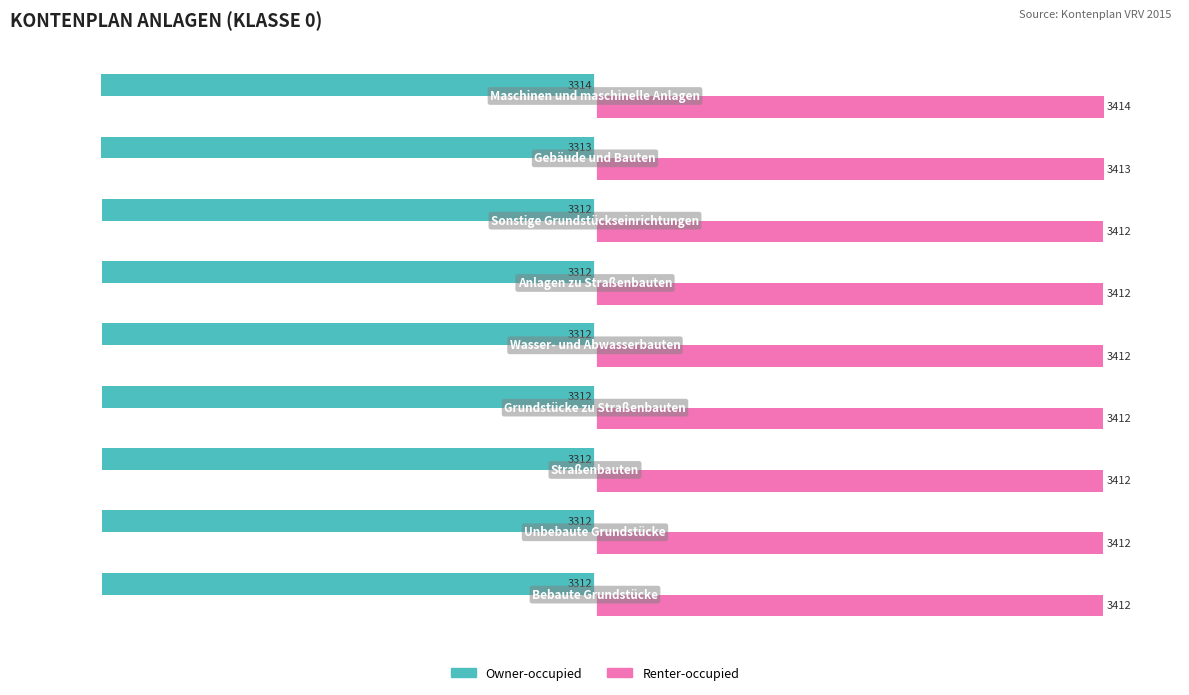

What is the sum of all Owner-occupied values?

-29811